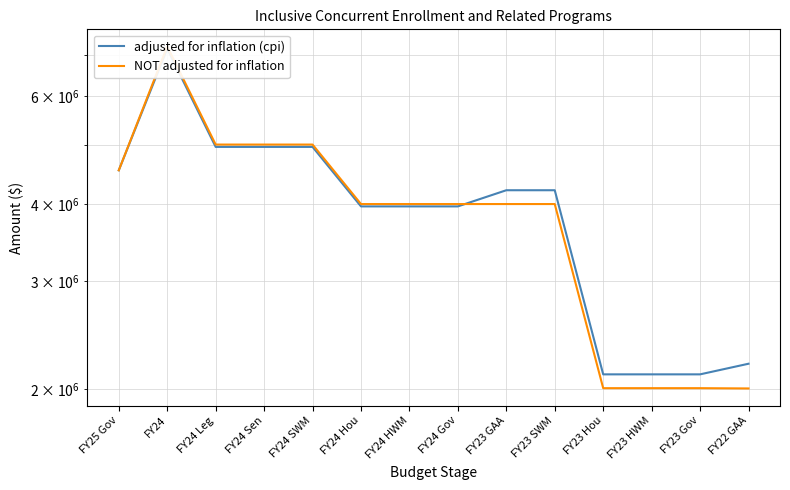

At how many categories does at least one series exceed 3779076?

10